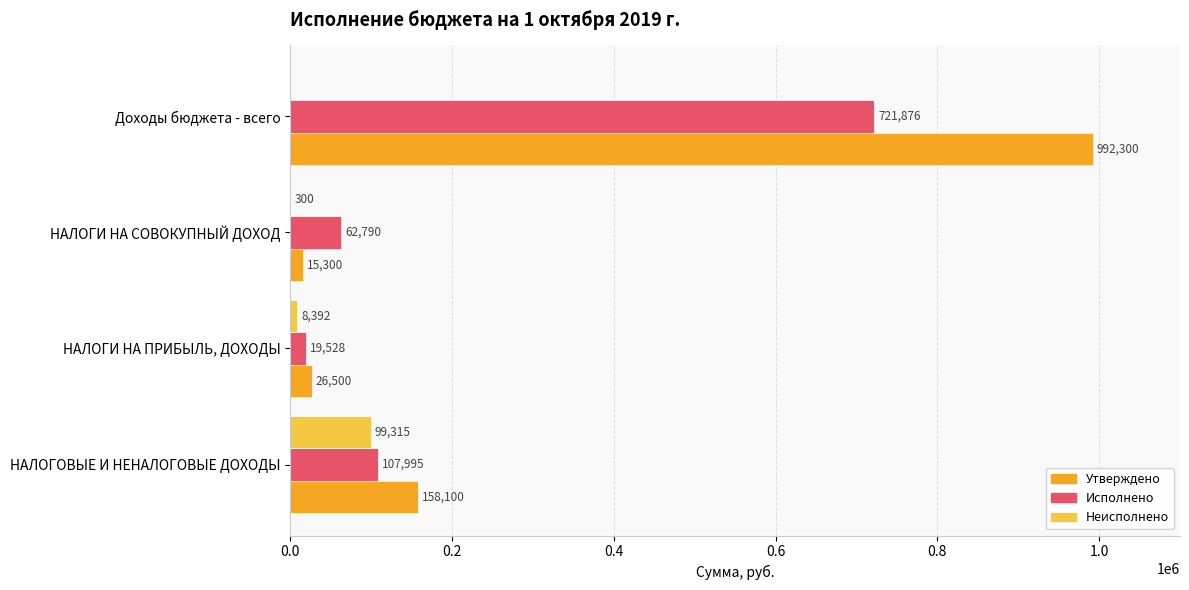

What is the highest value of the Исполнено series?

721875.8